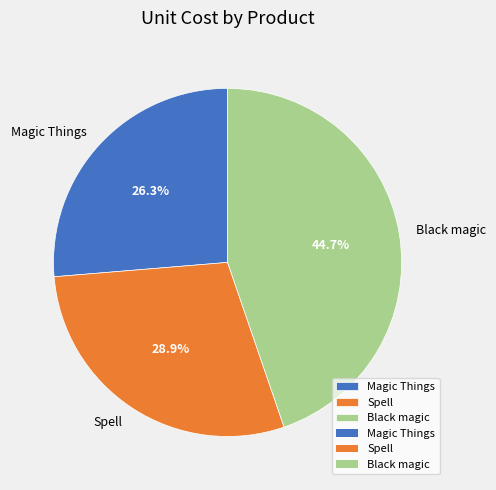

Approximately how many times larger is the value at Spell compared to Black magic?

0.6